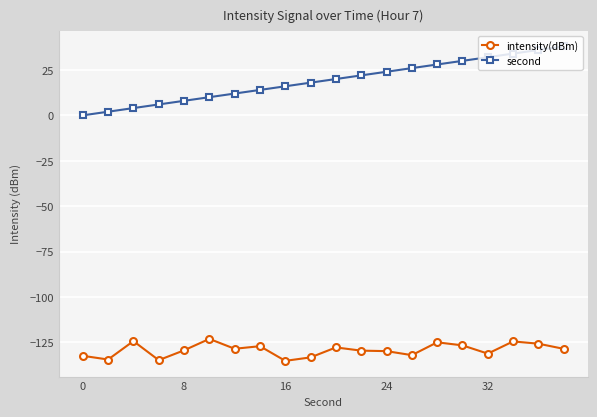

How many distinct data groups are displayed?

2